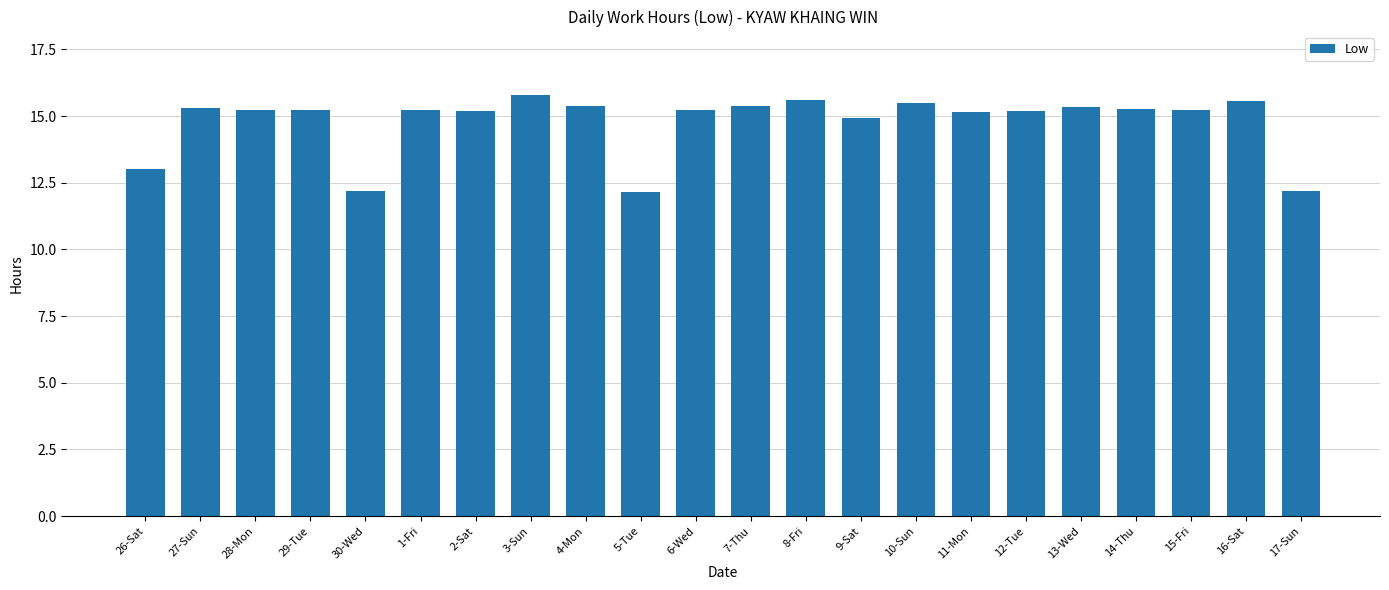

At which label is the value closest to 13?

26-Sat